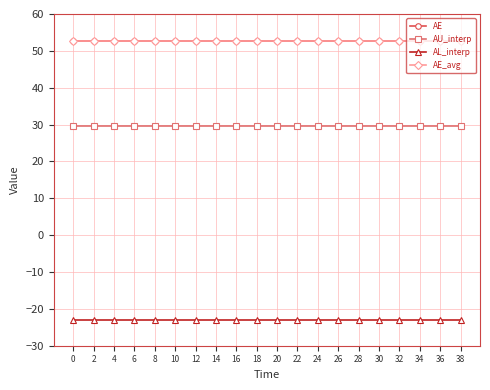

True or false: AU_interp has a value of 29.6 at 30.

True